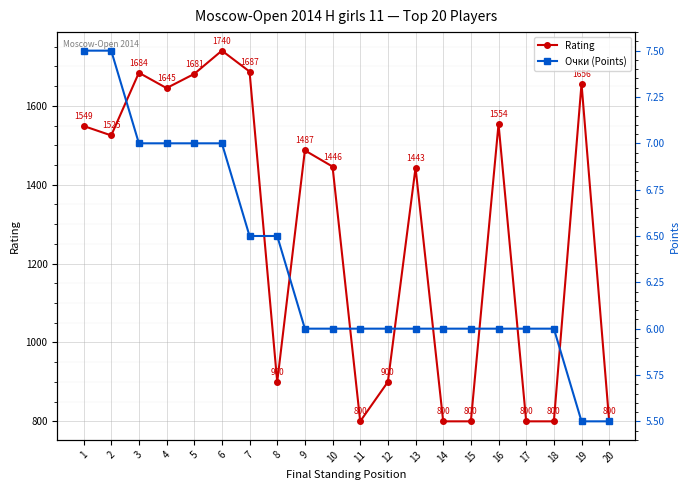

True or false: Rating and Очки (Points) intersect in this chart.

False